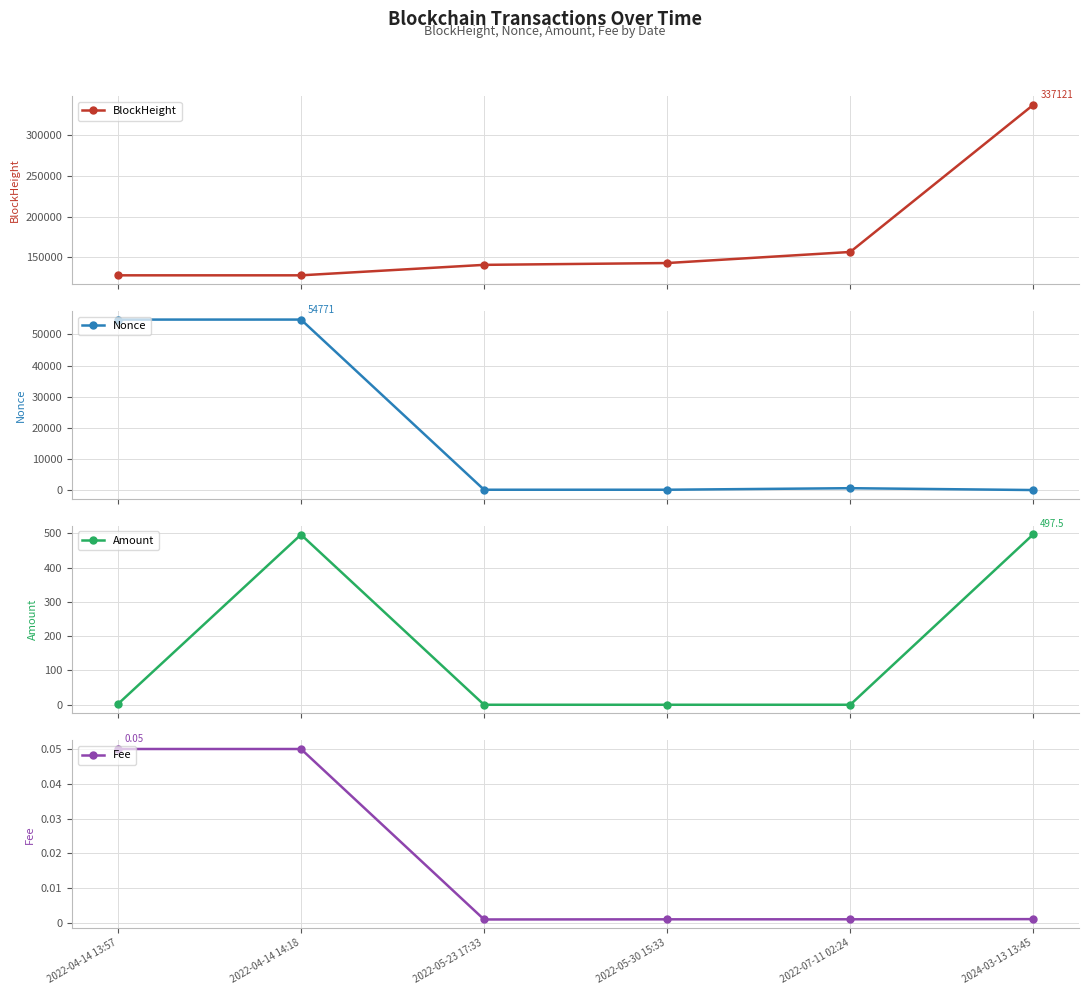

Which has a higher value, 2022-07-11 02:24 or 2022-04-14 14:18?

2022-07-11 02:24